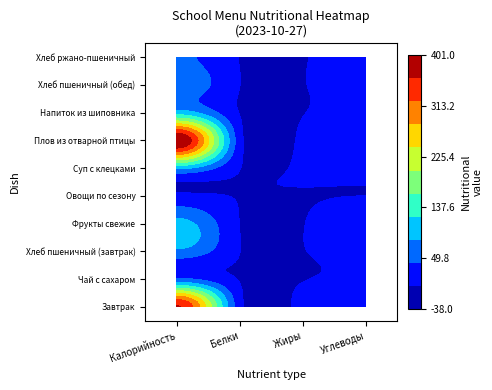

At which label is Завтрак closest to 190?

Углеводы